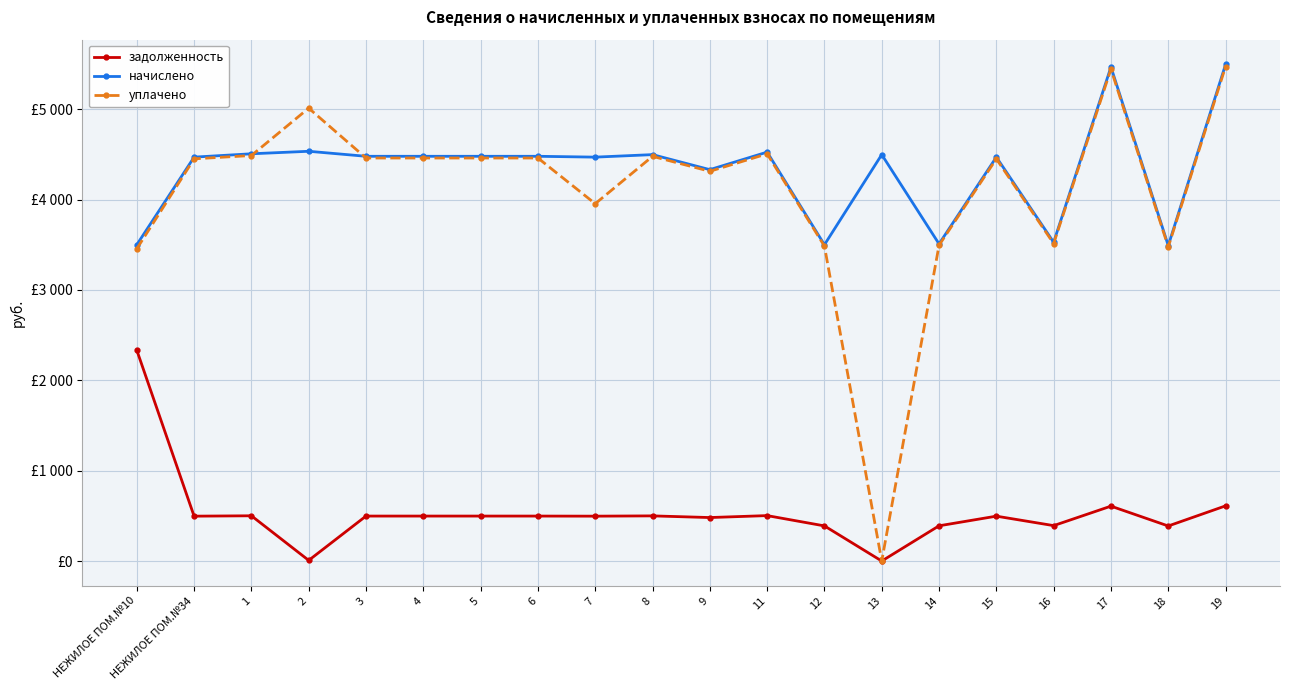

Where is the first local minimum for задолженность?

НЕЖИЛОЕ ПОМ.№34